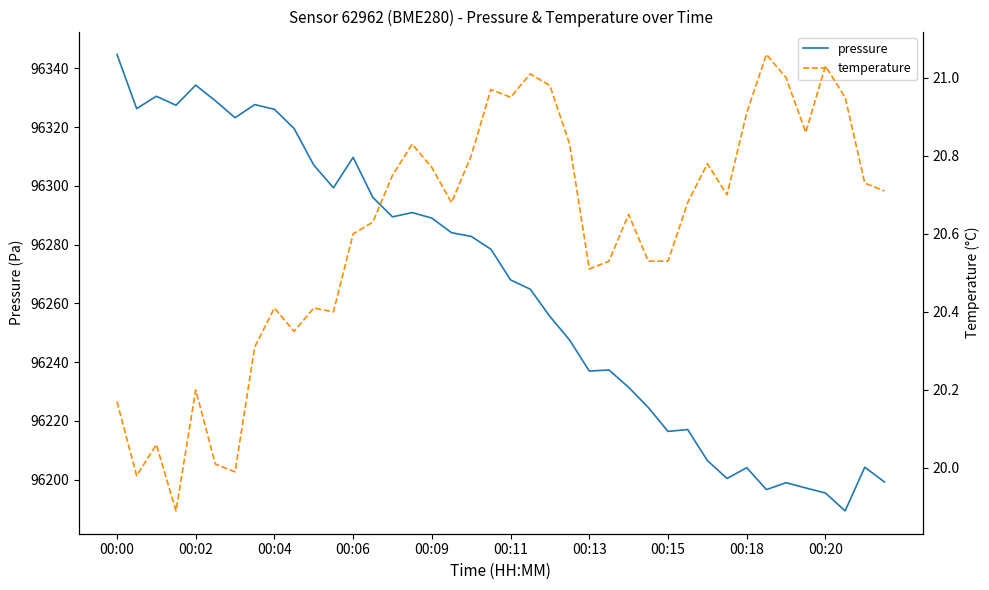

The value of pressure at 00:00 is 59481.6. True or false?

False